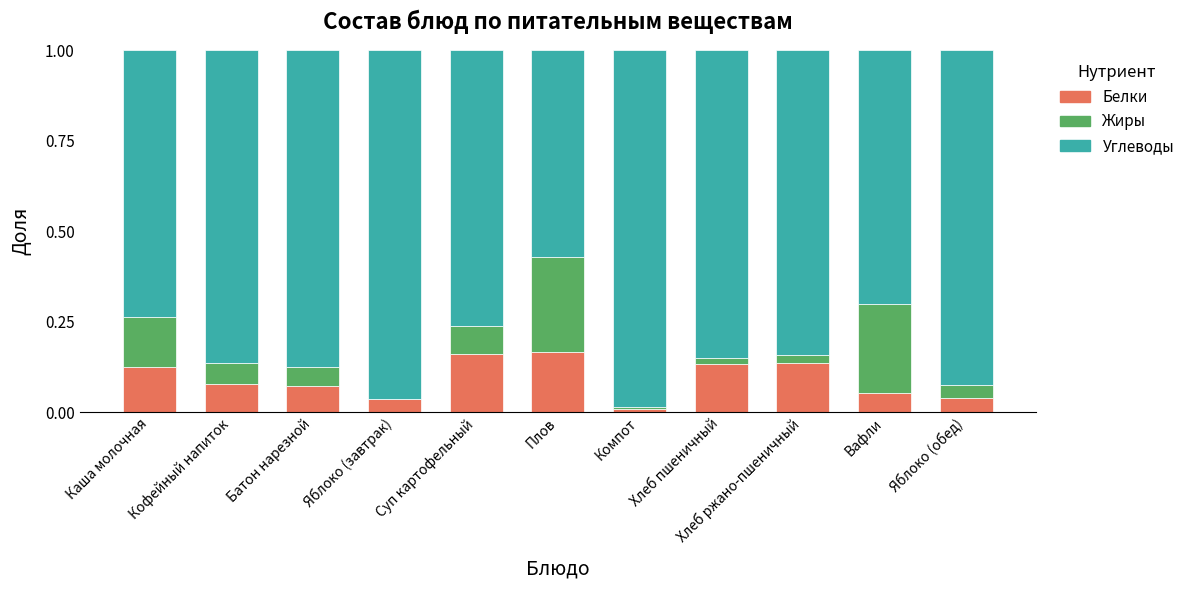

At how many categories does at least one series exceed 0?

11